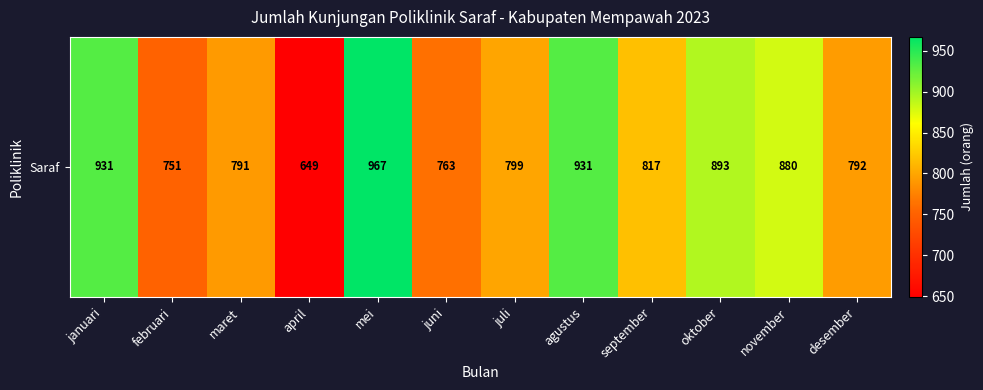

Read the value at september.

817